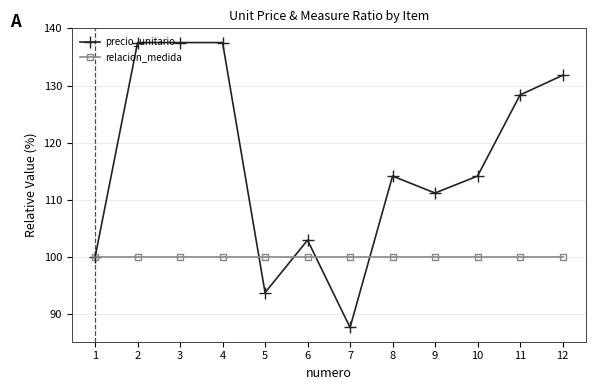

The precio_unitario series shows 189.2 at 4. True or false?

False